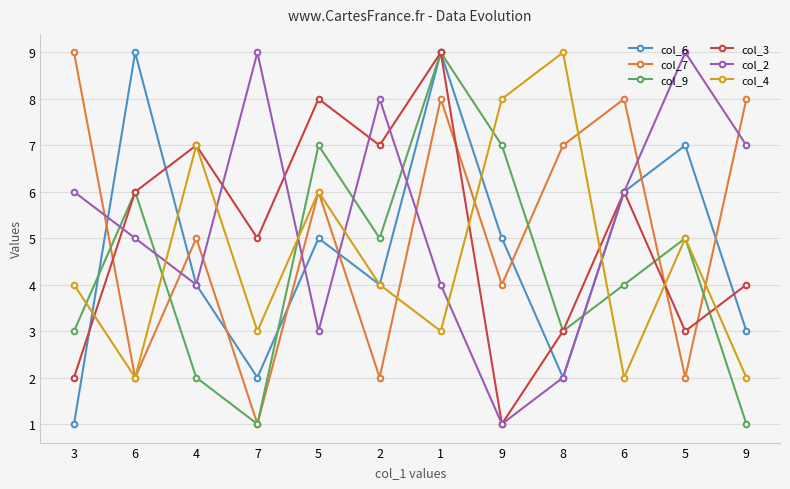

How many lines are shown in the chart?

6